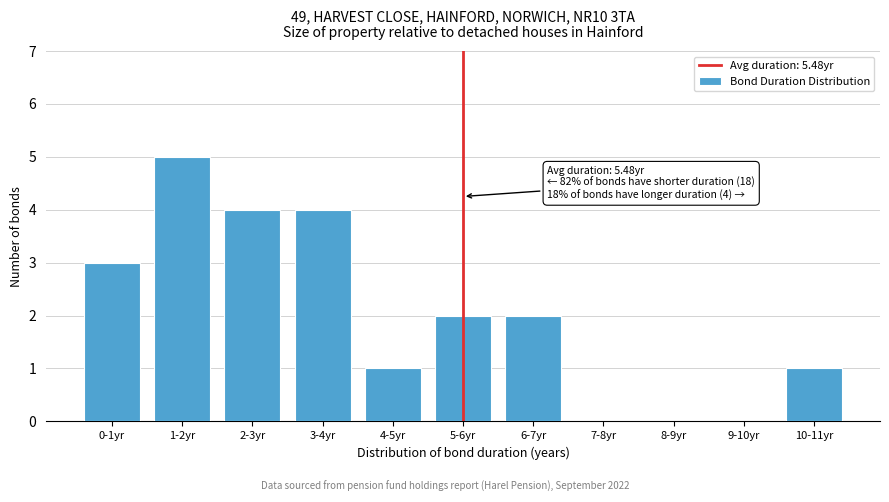

Reading left to right, transcribe all the data shown in this chart.

0-1yr=3	1-2yr=5	2-3yr=4	3-4yr=4	4-5yr=1	5-6yr=2	6-7yr=2	7-8yr=0	8-9yr=0	9-10yr=0	10-11yr=1